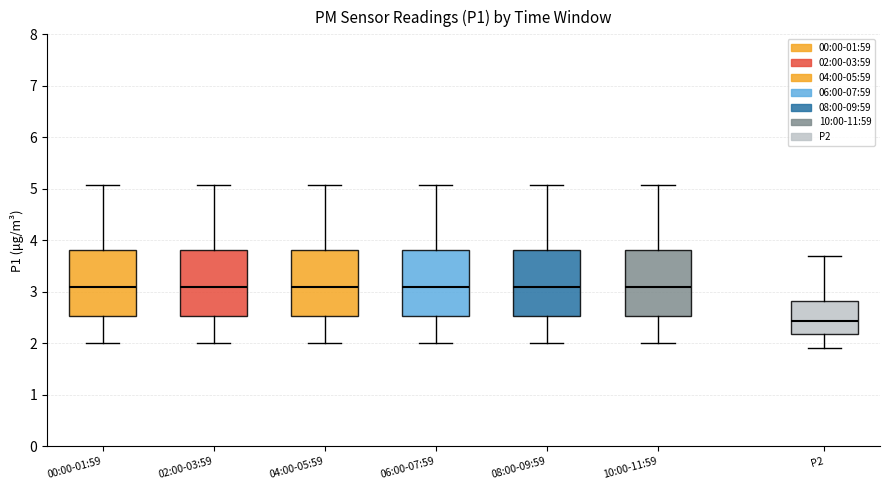

Where does the lower whisker of the box for 08:00-09:59 end on the y-axis? The values are not printed on the chart, so give them approximately, as read against the axis.

2.0